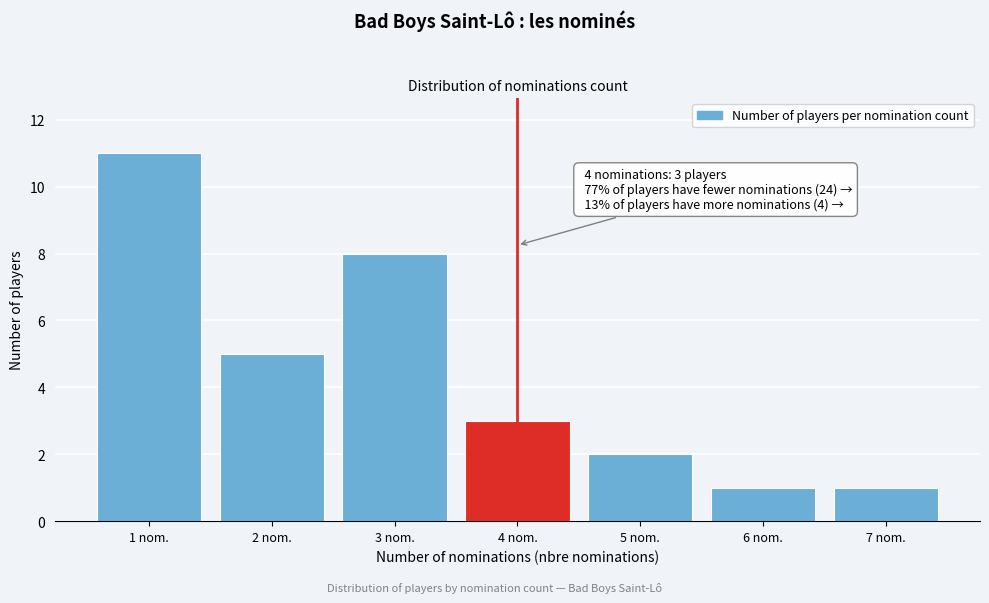

Reading left to right, list all the values displayed in this chart.

1 nom.=11	2 nom.=5	3 nom.=8	4 nom.=3	5 nom.=2	6 nom.=1	7 nom.=1